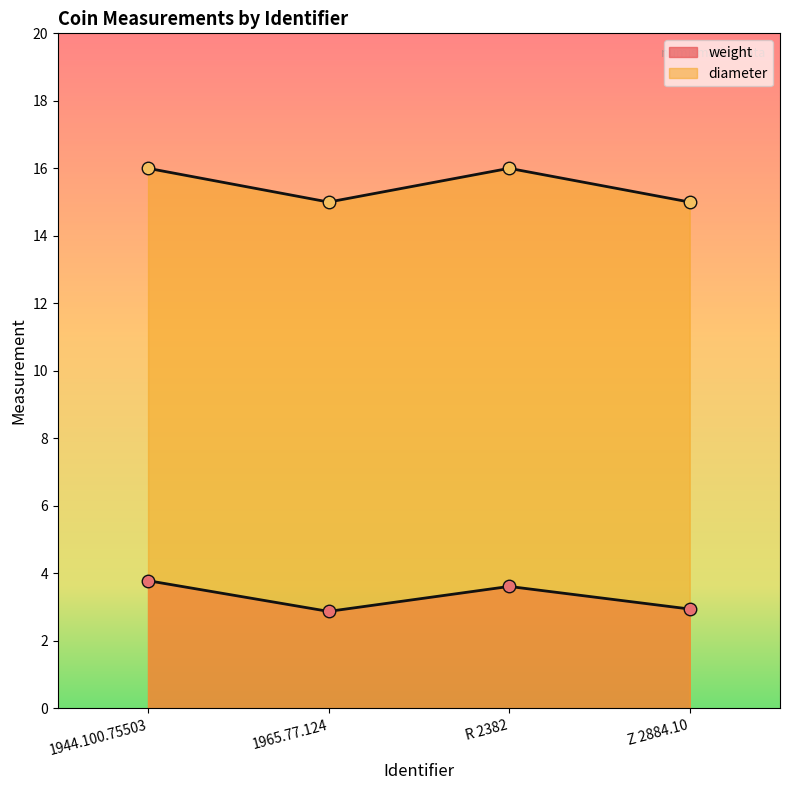

At which category does the chart reach its peak across all series?

1944.100.75503